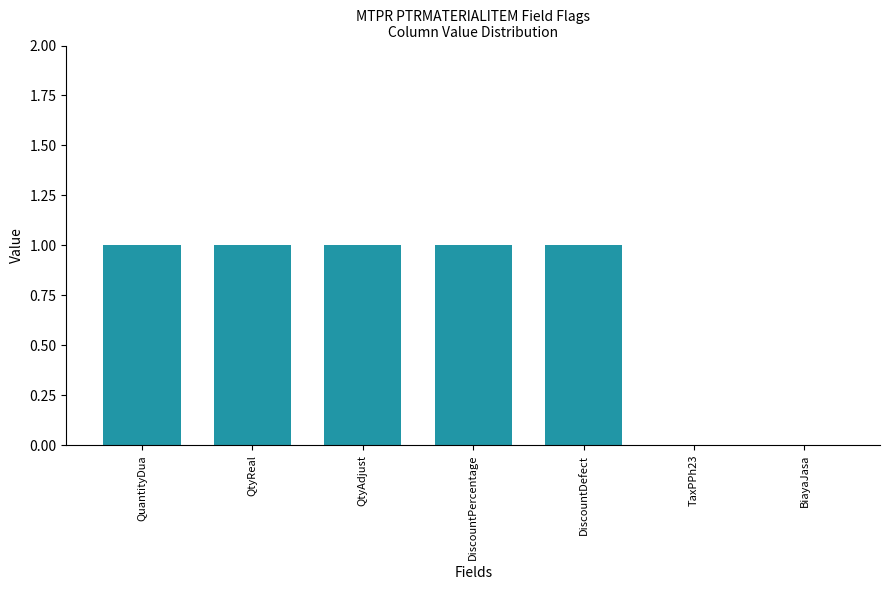

What is the ratio of the value at QtyAdjust to the value at DiscountDefect?

1.0